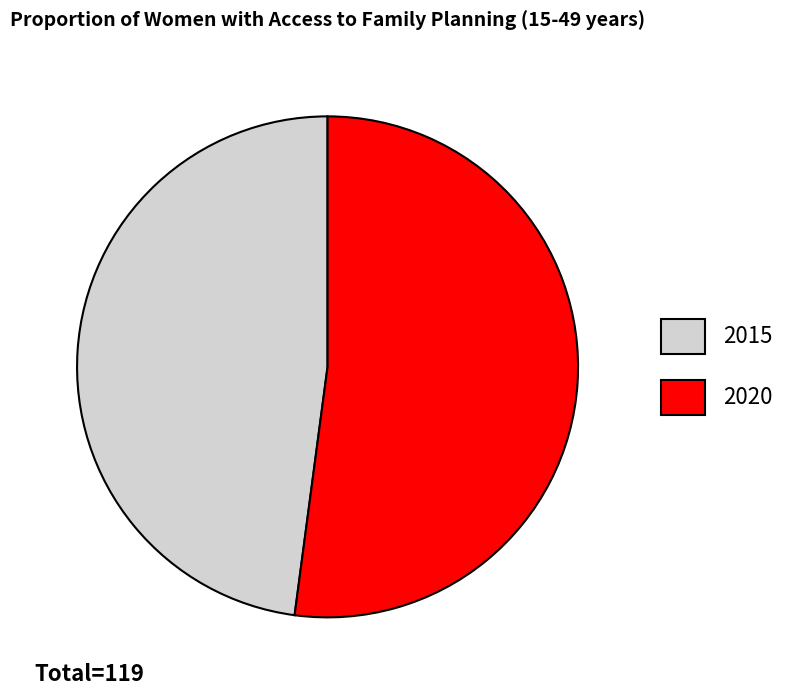

Does 2015 account for over 50% of the chart?

No